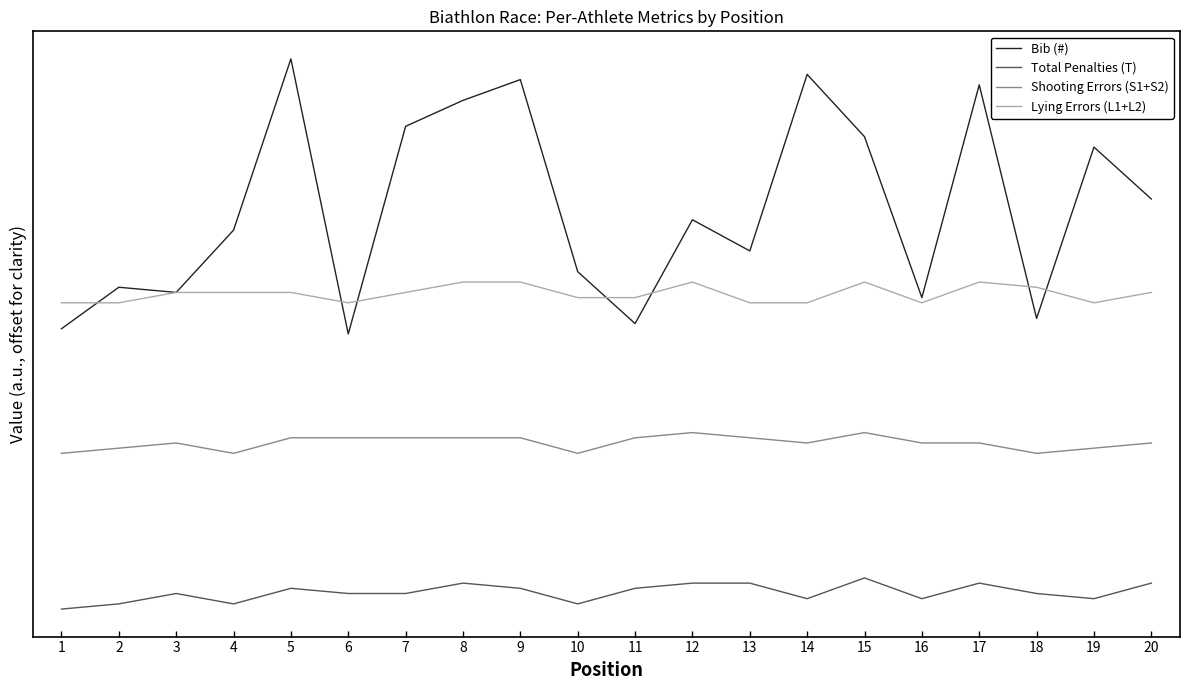

Is the value of Lying Errors (L1+L2) at 8 greater than the value of Total Penalties (T) at 13?

Yes